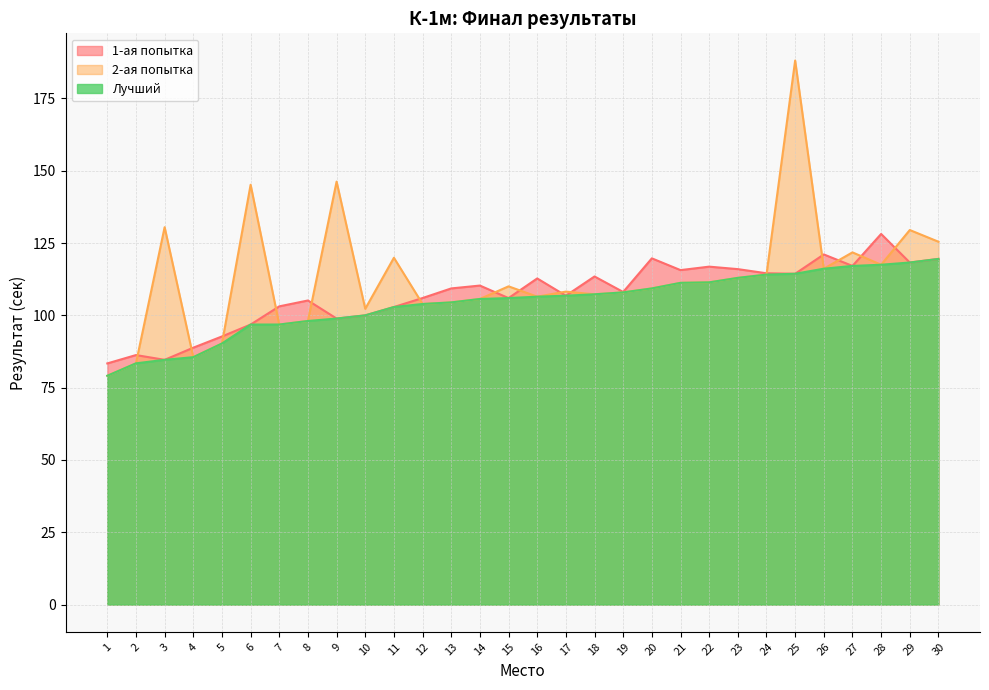

Which series has the widest spread of values?

2-ая попытка